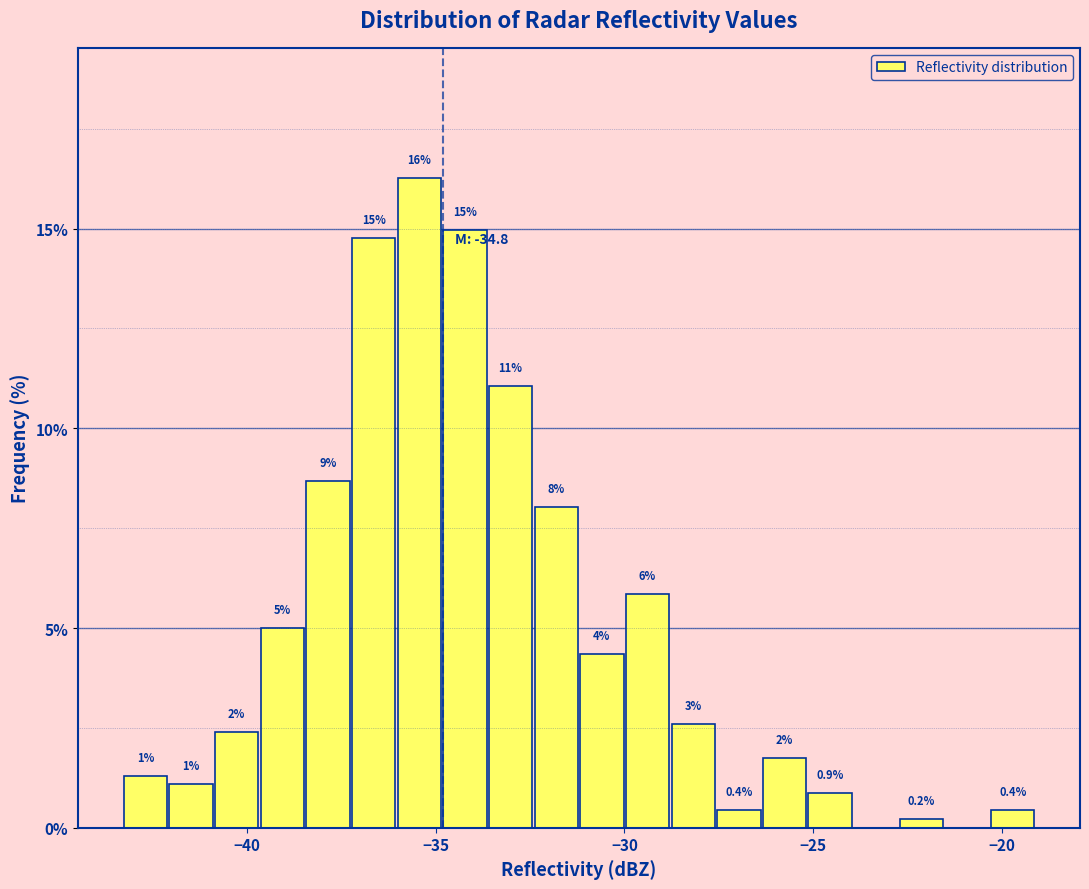

Around what value on the x-axis is the tallest bar? Give the approximate position of its centre, as read against the axis.

-35.5